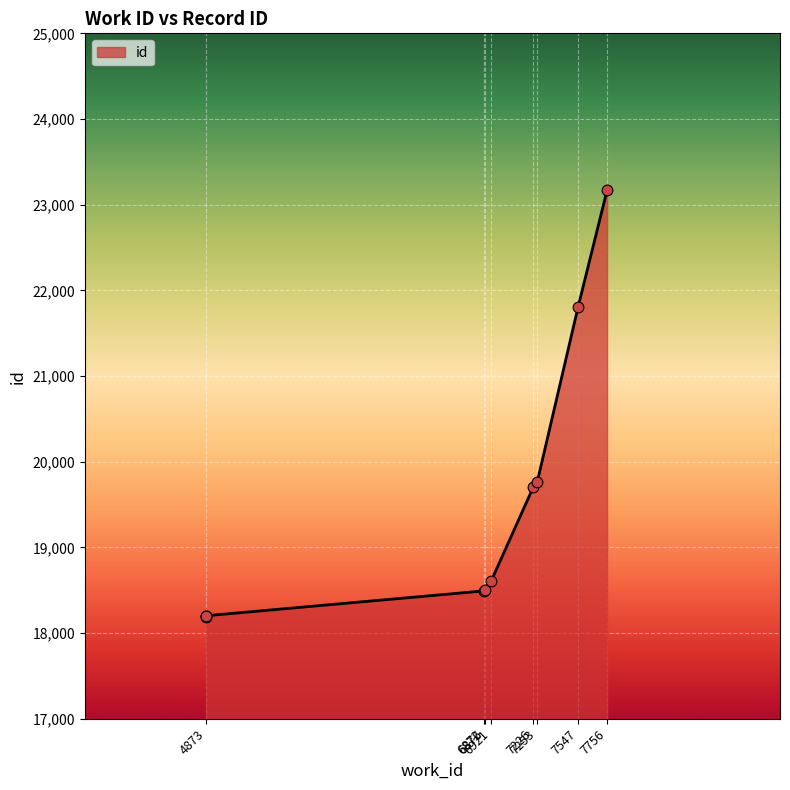

What is the change in value from 6872 to 6921?

+110